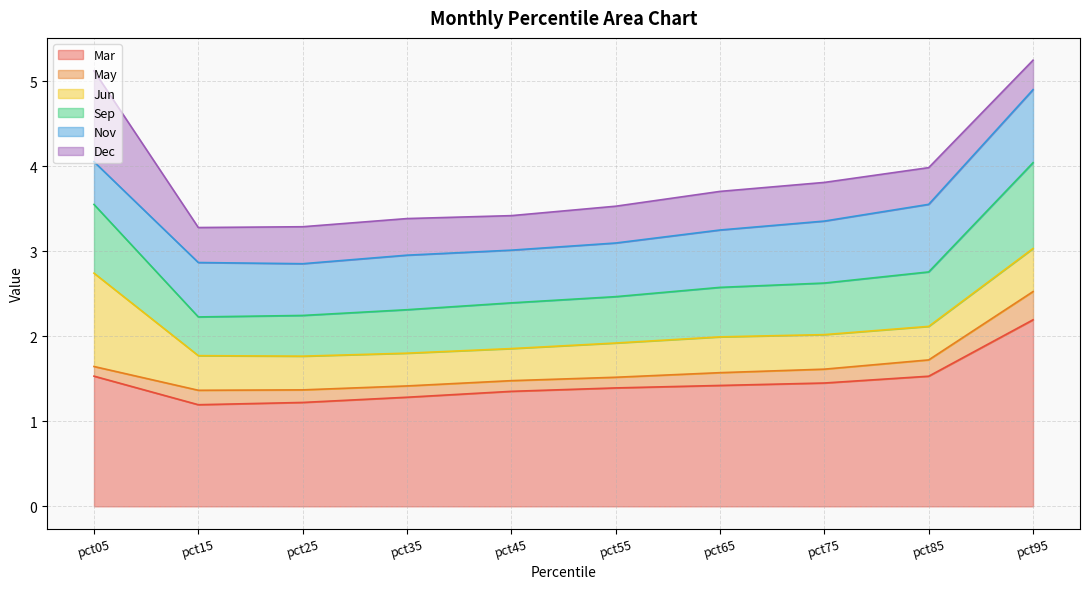

Rank the categories by Sep value from lowest to highest.

pct15, pct25, pct35, pct45, pct55, pct65, pct75, pct85, pct05, pct95